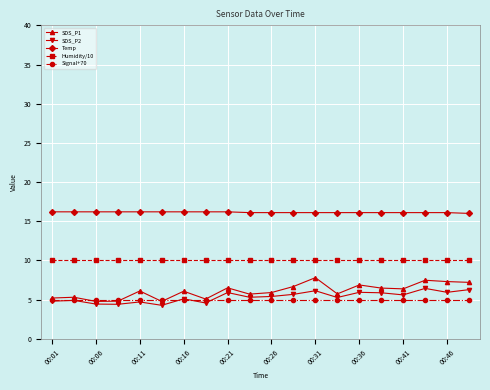

True or false: Signal+70 and Humidity/10 intersect in this chart.

False